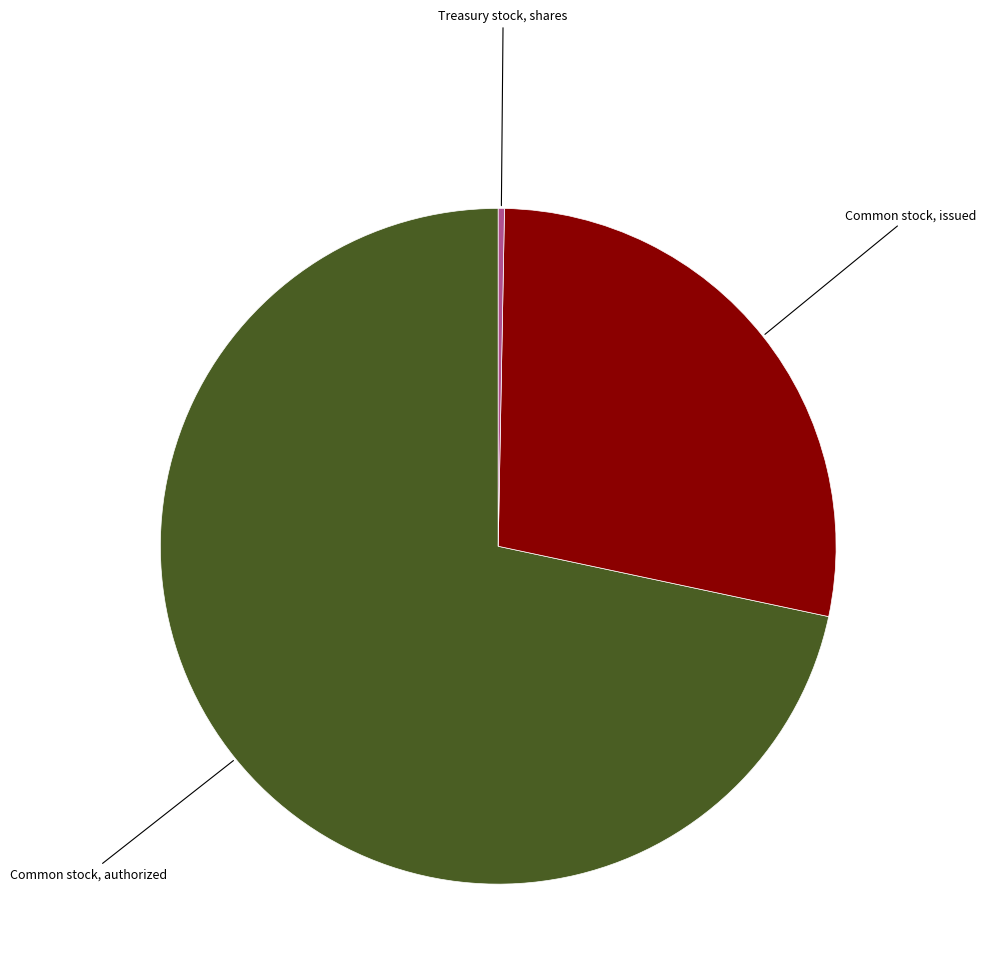

The Common stock, issued slice represents 43% of the pie. True or false?

False